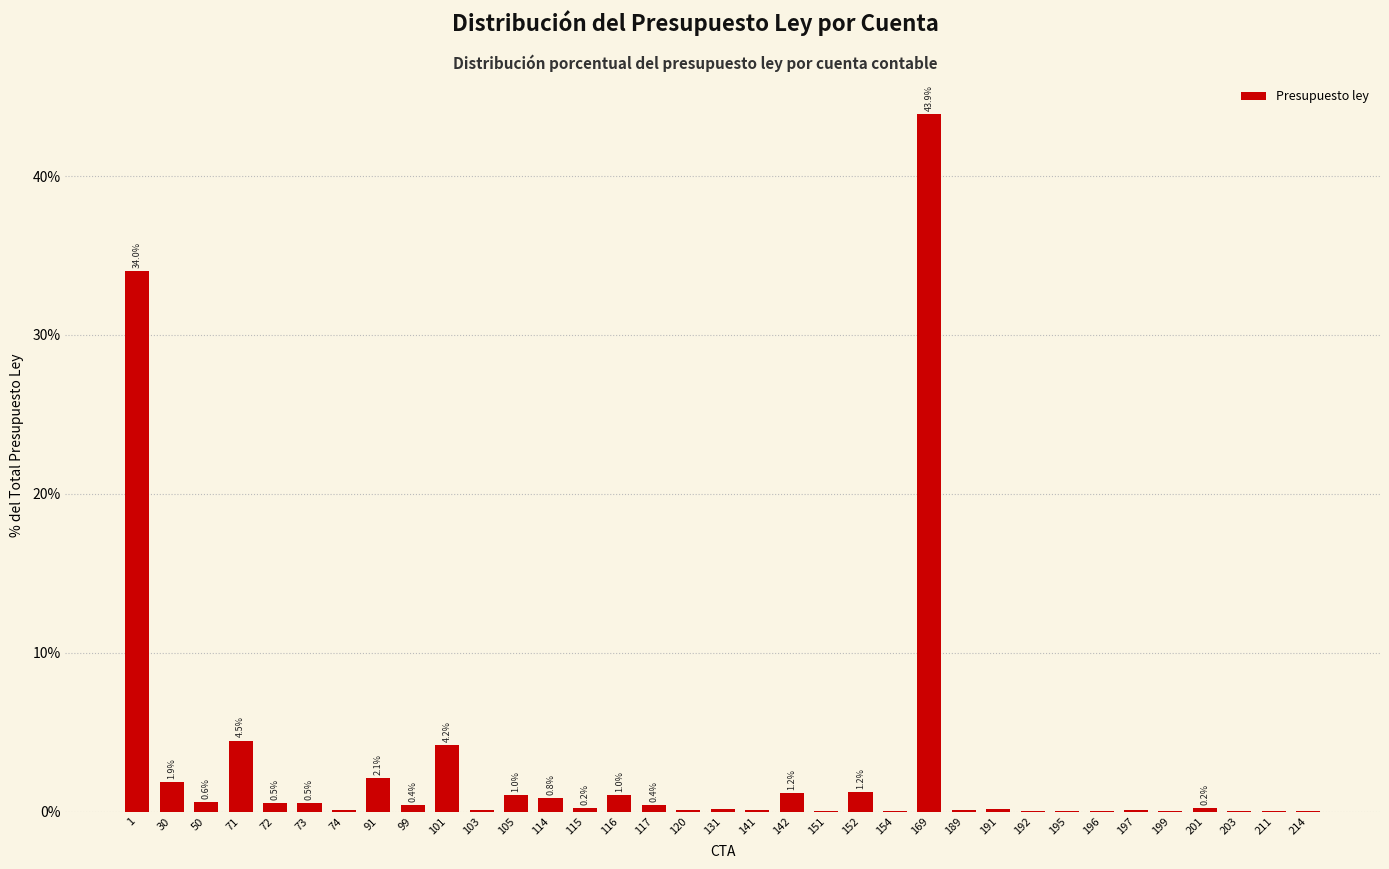

What is the change in value from 117 to 199?

-0.4